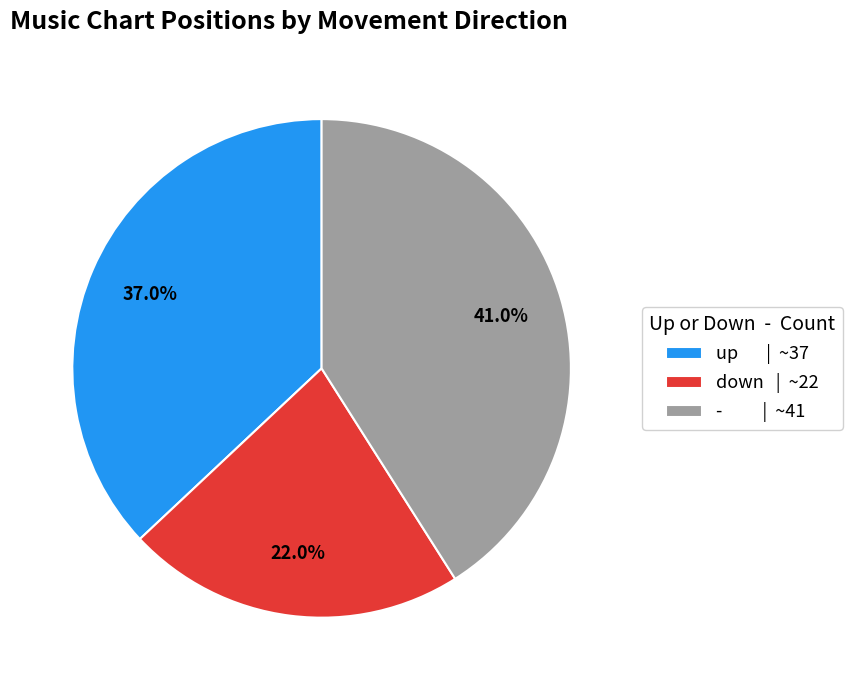

Is it true that up is 37% of the pie?

True